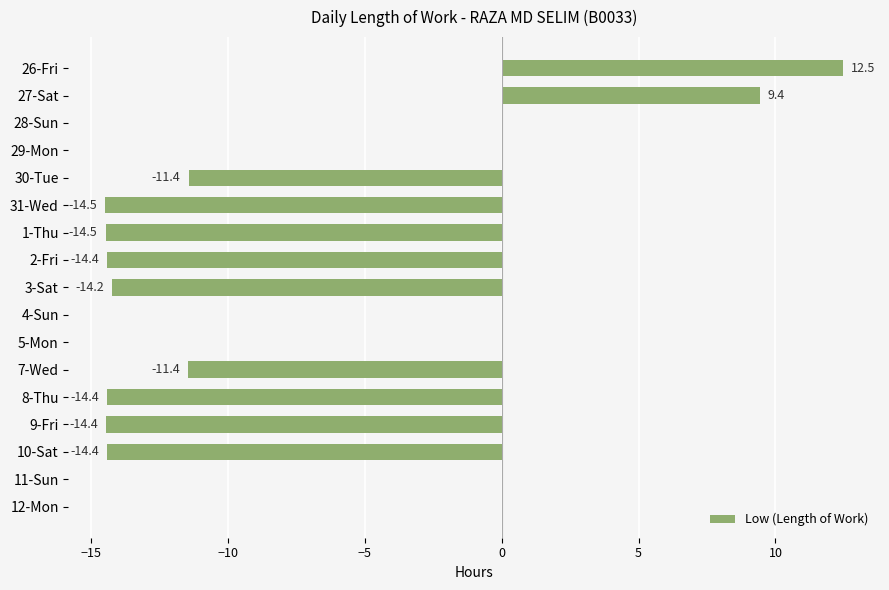

At which label is the value closest to -1?

28-Sun